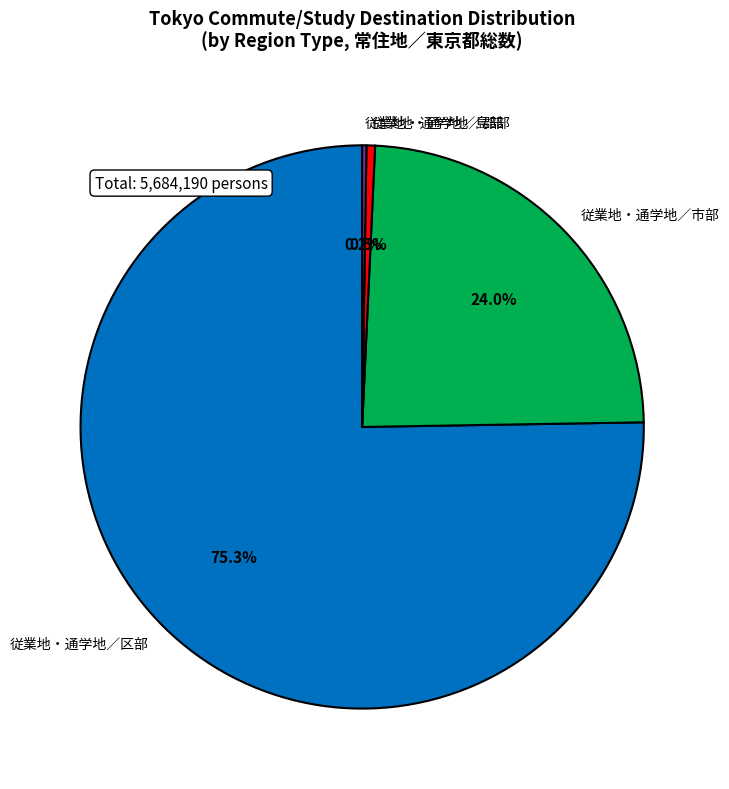

Is the sum of 従業地・通学地／郡部 and 従業地・通学地／市部 greater than half?

No